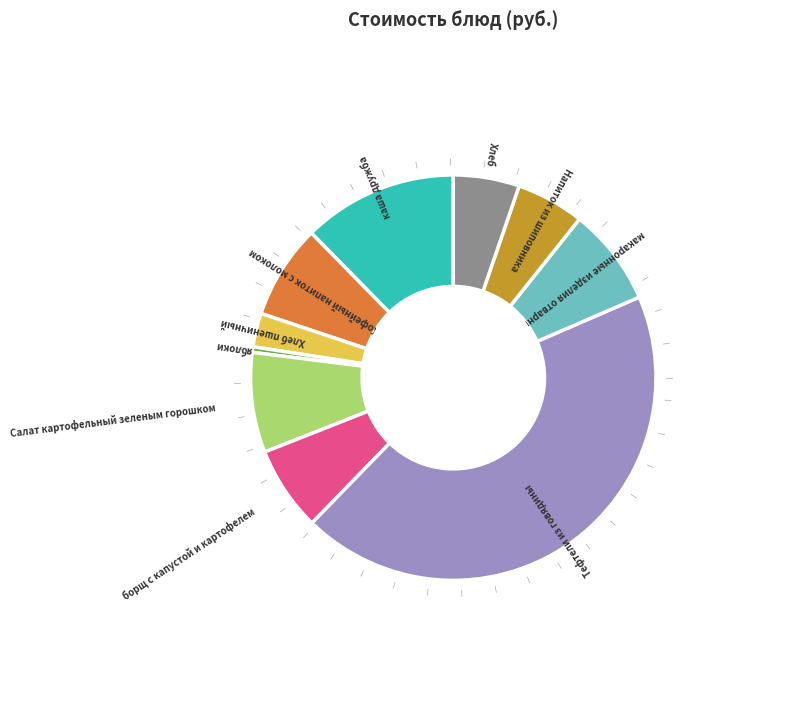

Is the sum of Хлеб пшеничный and каша дружба greater than half?

No